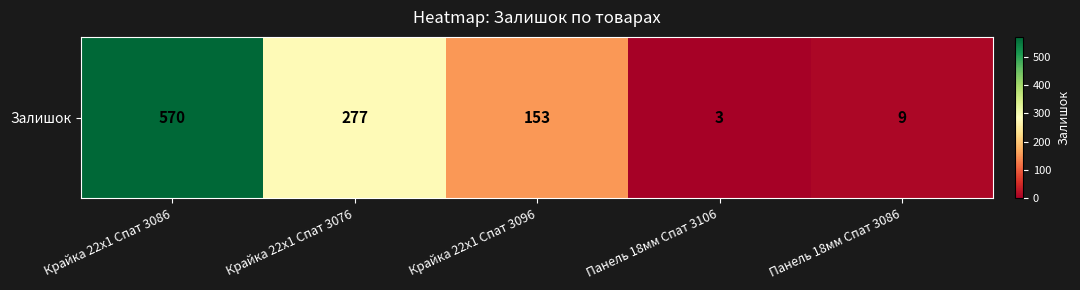

How many values are below 153?

2